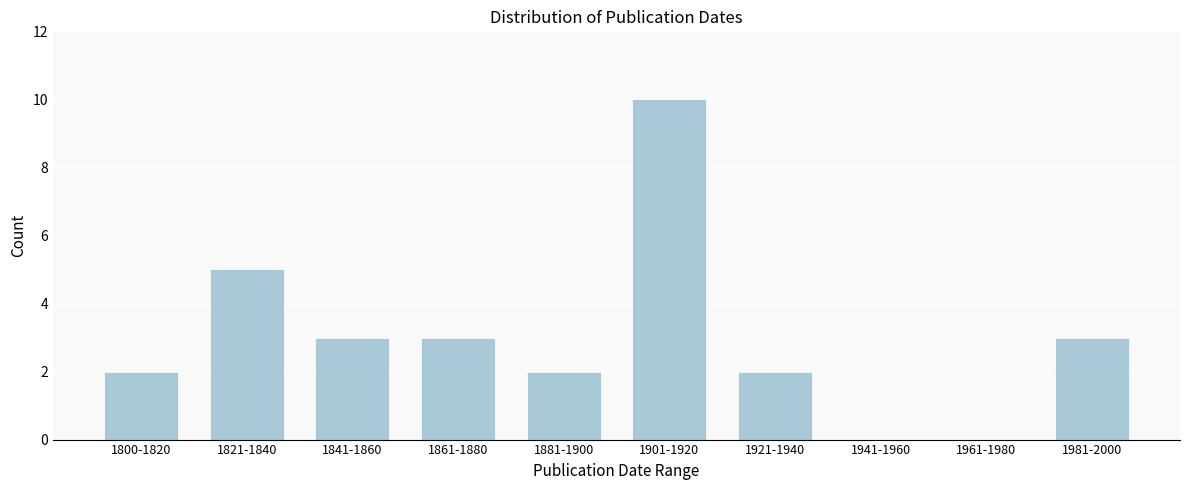

What is the sum of all values?

30